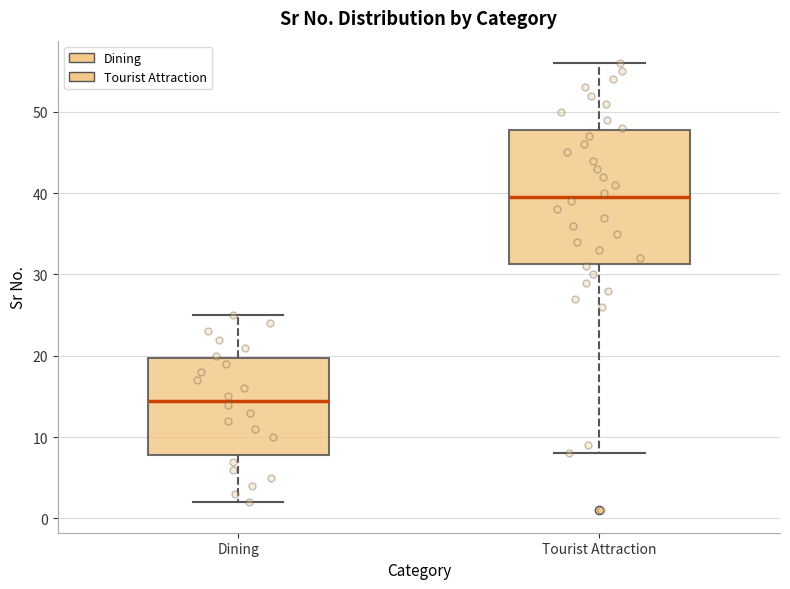

Which box's median line is the lowest?

Dining